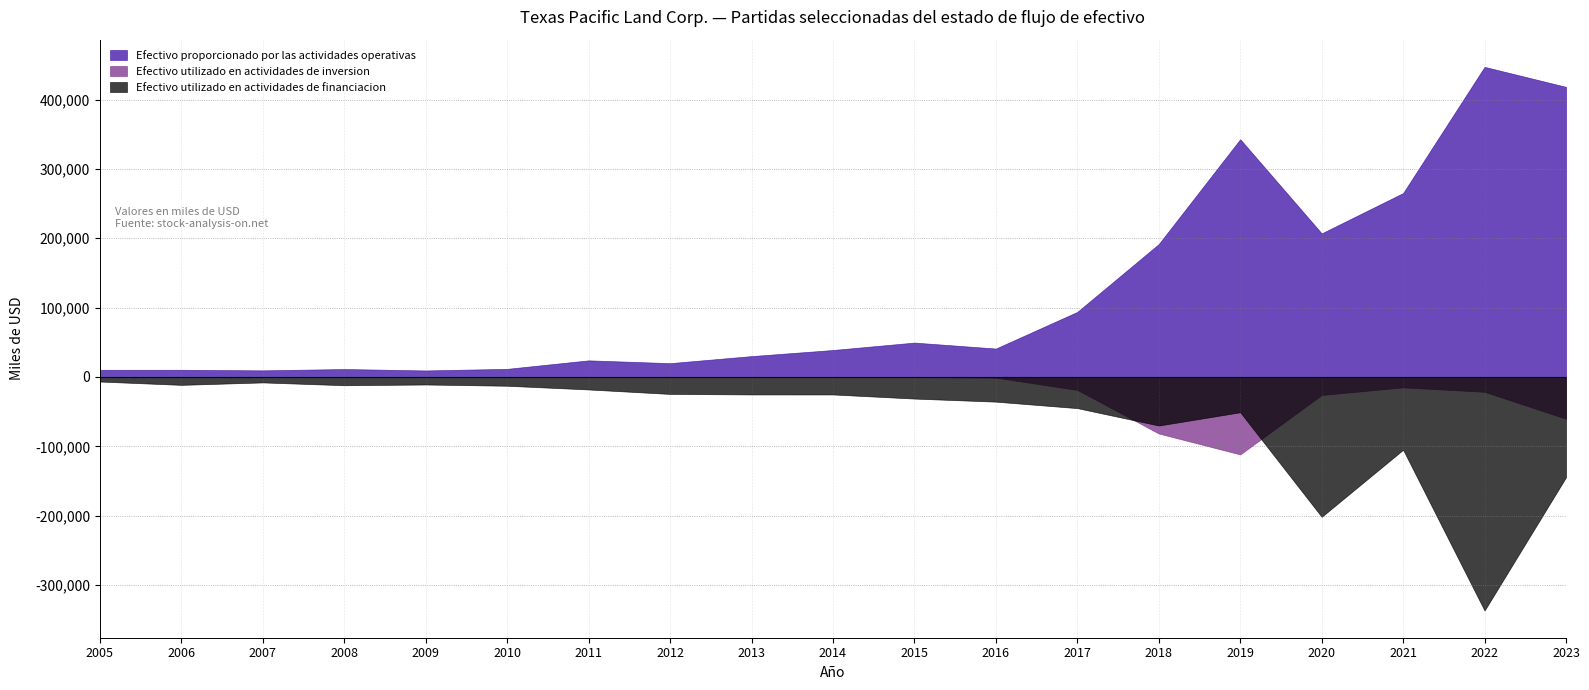

How many values in the Efectivo utilizado en actividades de inversion series exceed -63?

9